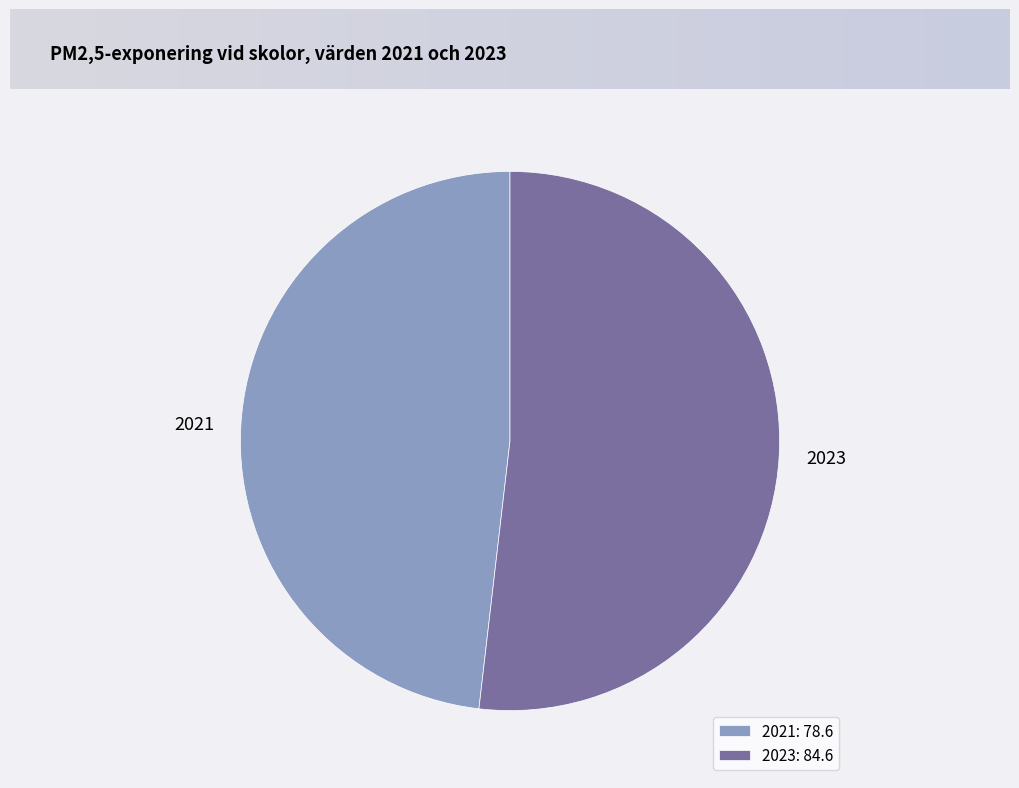

Which slice represents more than half of the pie?

2023